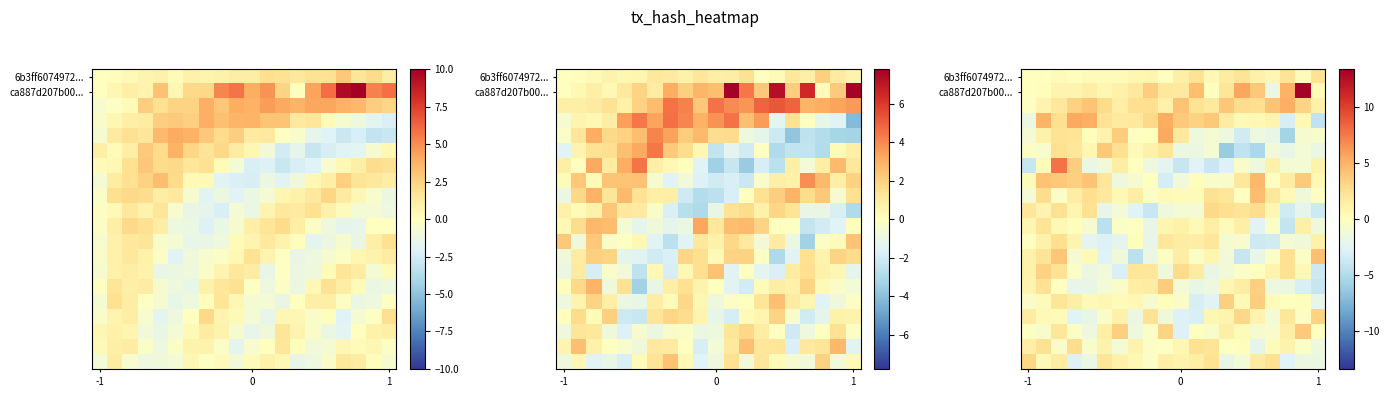

Which category has the lowest value across all series?

13